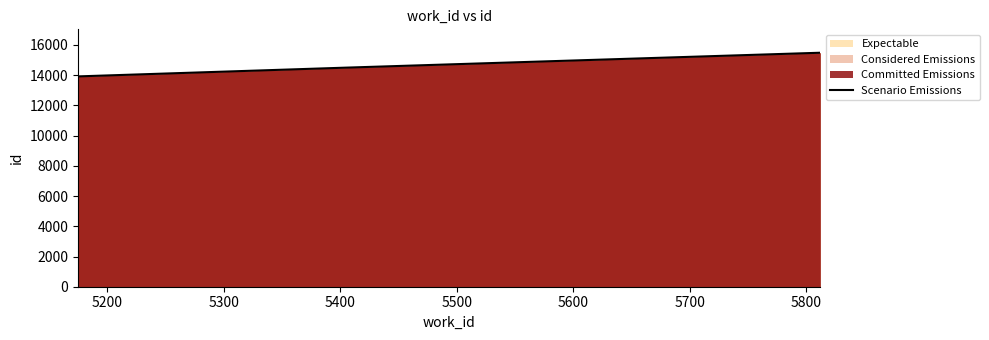

What is the smallest value displayed?

13921